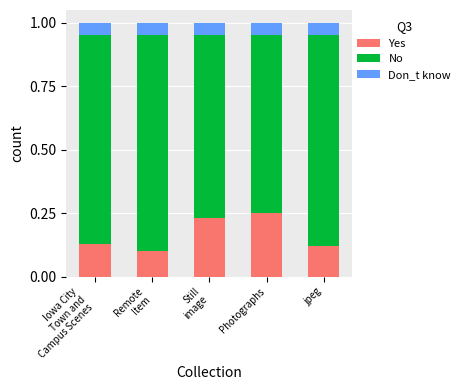

True or false: Yes has a value of 0.0 at jpeg.

False